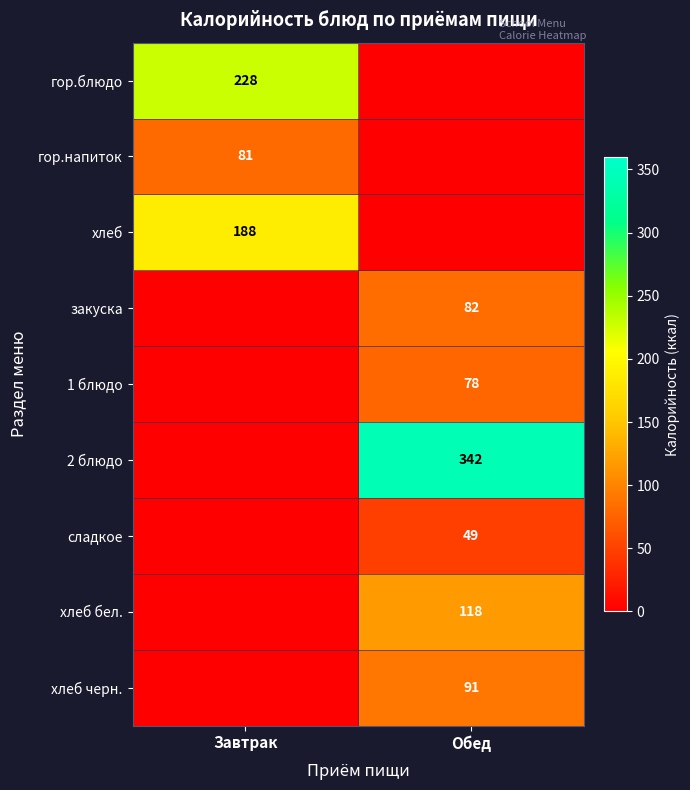

The value of закуска at Обед is 82. True or false?

True